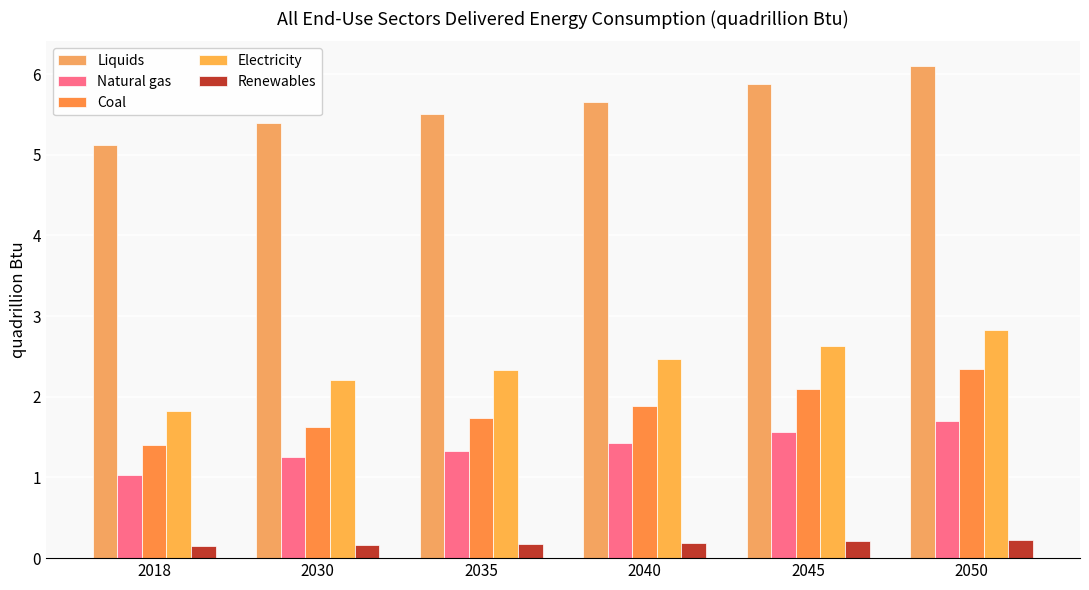

What are all the series names shown in the legend?

Liquids, Natural gas, Coal, Electricity, Renewables